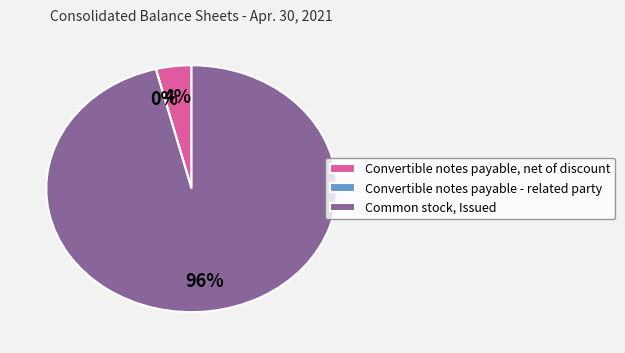

Is it true that Common stock, Issued is 96% of the pie?

True